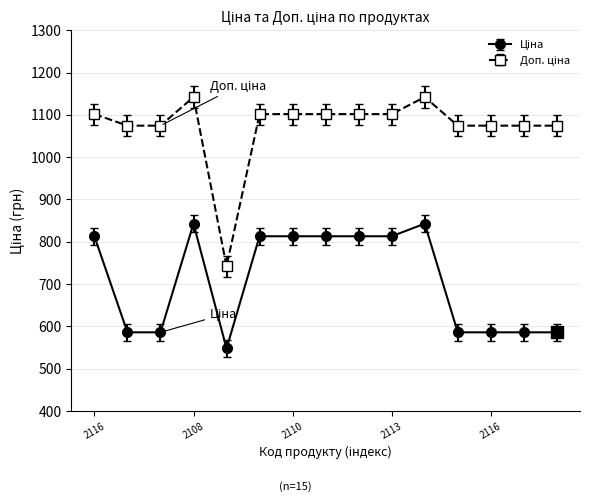

At how many categories does at least one series exceed 1013?

14